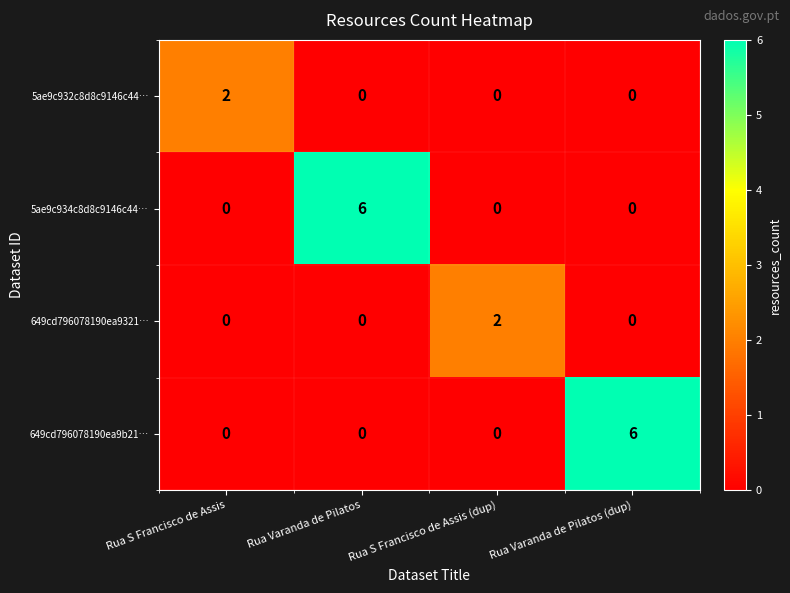

Reading right to left, extract all data points from this chart.

5ae9c932c8d8c9146c44…: Rua Varanda de Pilatos (dup)=0	Rua S Francisco de Assis (dup)=0	Rua Varanda de Pilatos=0	Rua S Francisco de Assis=2
5ae9c934c8d8c9146c44…: Rua Varanda de Pilatos (dup)=0	Rua S Francisco de Assis (dup)=0	Rua Varanda de Pilatos=6	Rua S Francisco de Assis=0
649cd796078190ea9321…: Rua Varanda de Pilatos (dup)=0	Rua S Francisco de Assis (dup)=2	Rua Varanda de Pilatos=0	Rua S Francisco de Assis=0
649cd796078190ea9b21…: Rua Varanda de Pilatos (dup)=6	Rua S Francisco de Assis (dup)=0	Rua Varanda de Pilatos=0	Rua S Francisco de Assis=0